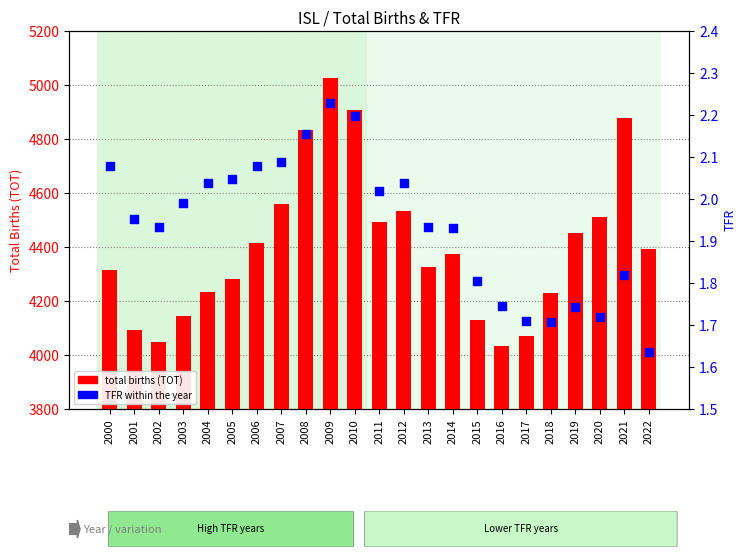

At how many categories does at least one series exceed 2680?

23